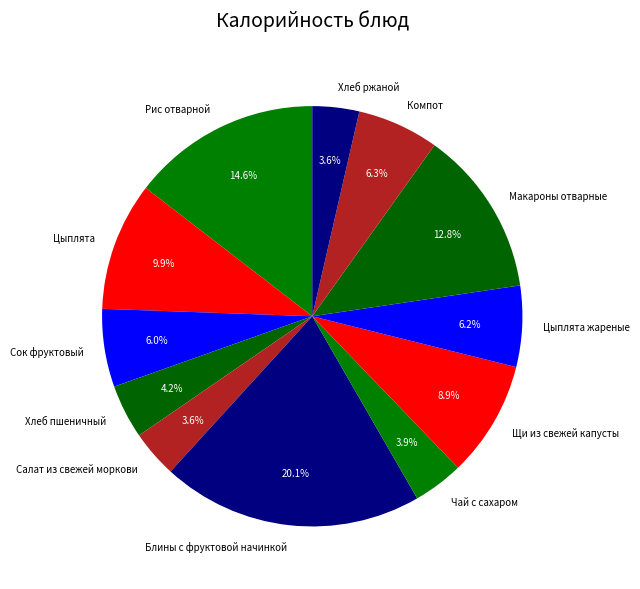

The Хлеб ржаной slice represents 4% of the pie. True or false?

True